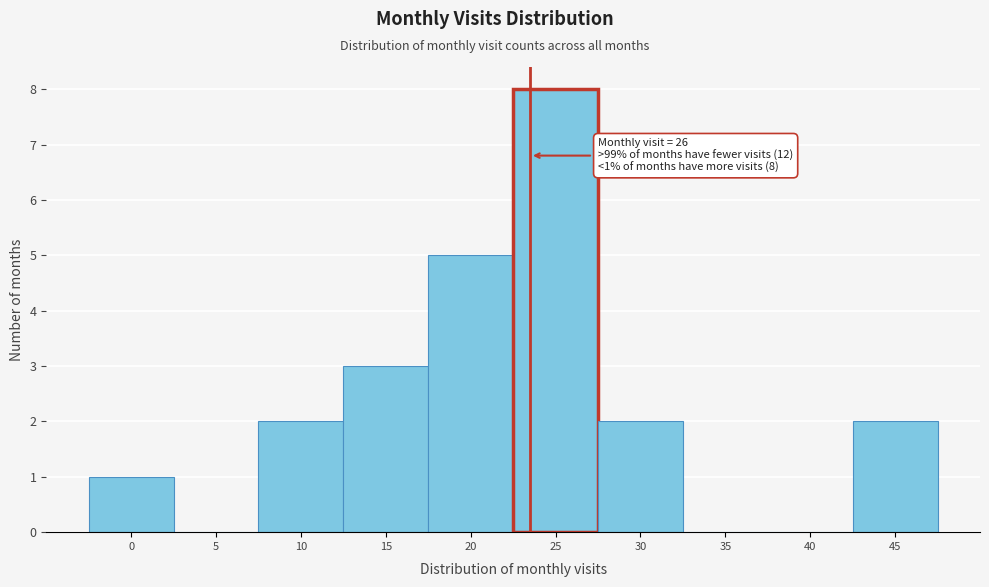

Reading right to left, extract all data points from this chart.

45=2	40=0	35=0	30=2	25=8	20=5	15=3	10=2	5=0	0=1